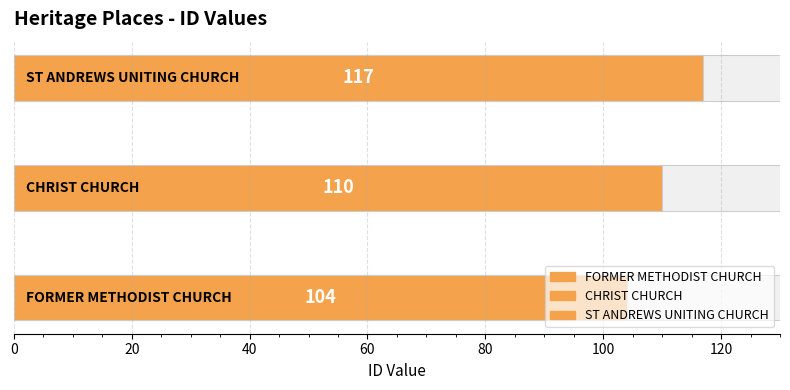

List the labels in order of value, largest first.

ST ANDREWS UNITING CHURCH, CHRIST CHURCH, FORMER METHODIST CHURCH